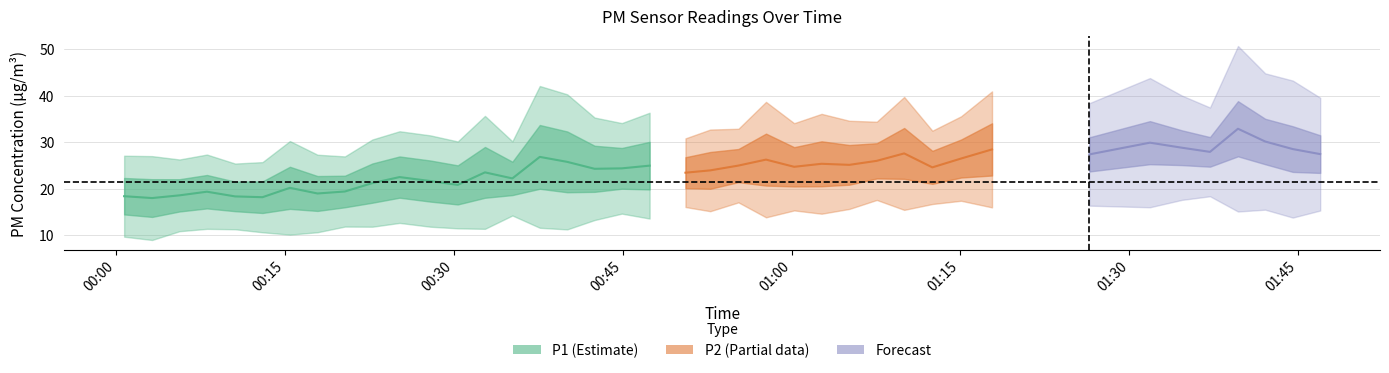

Read the P2 value at 39.

22.4